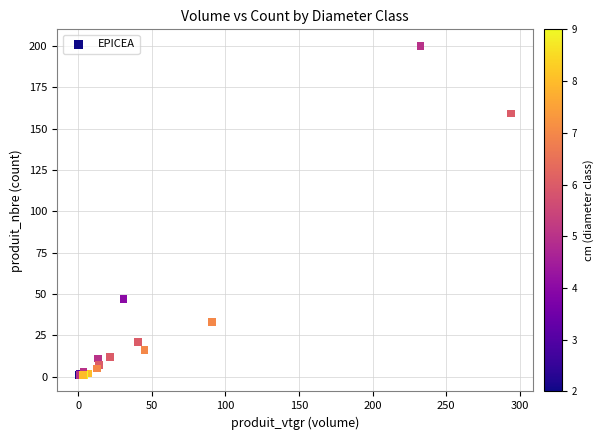

What Y value in the scatter plot is closest to 100?

47